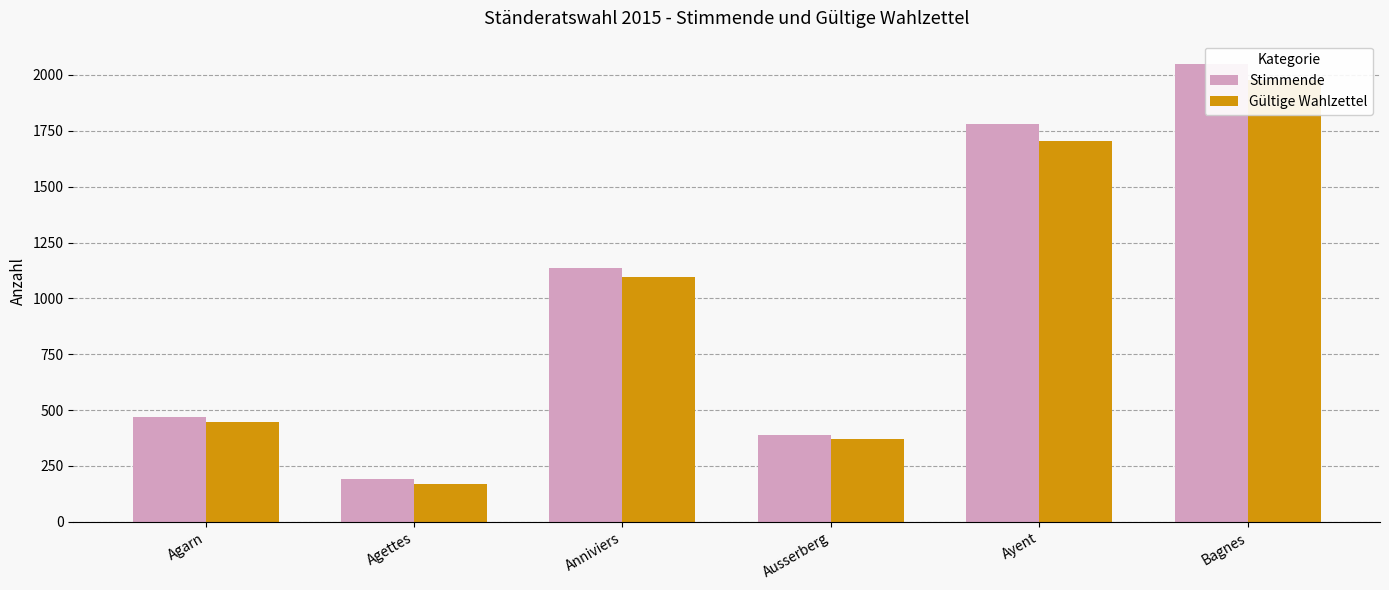

Where does the Stimmende series first go above 1135?

Ayent